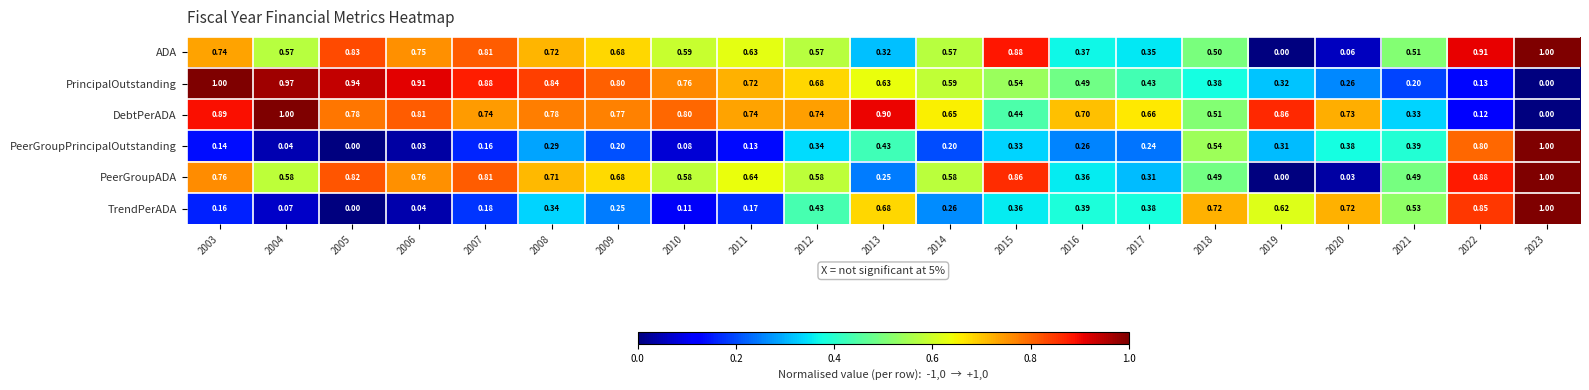

Which series has the largest total across all categories?

DebtPerADA